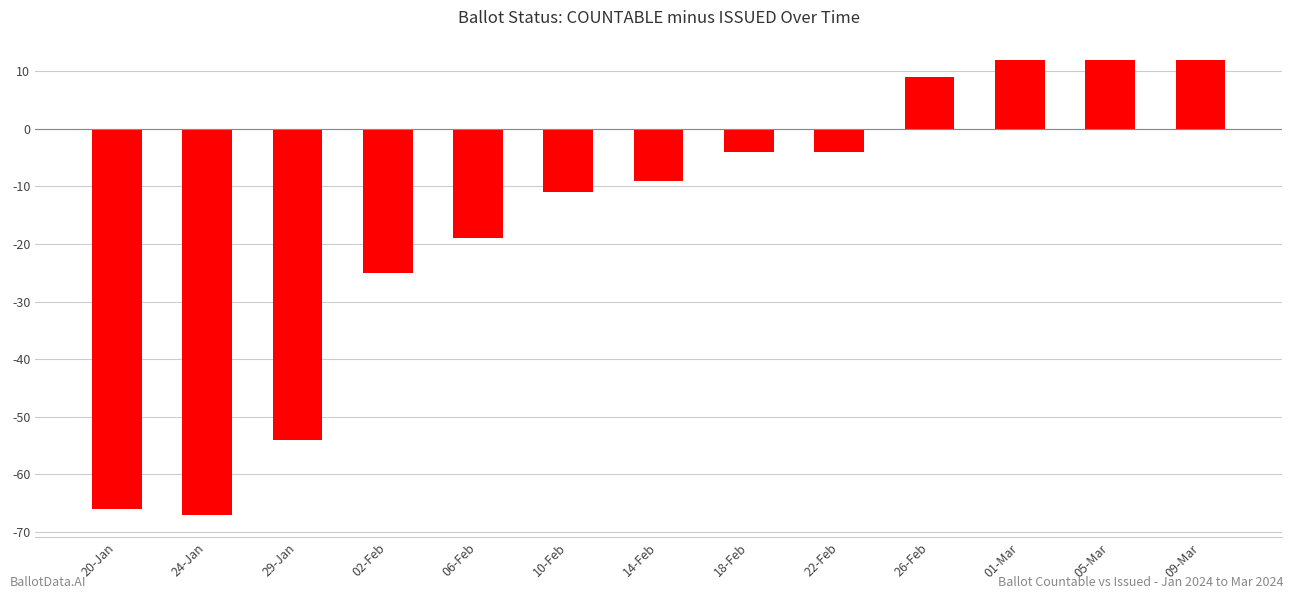

What position from the right is 05-Mar?

2